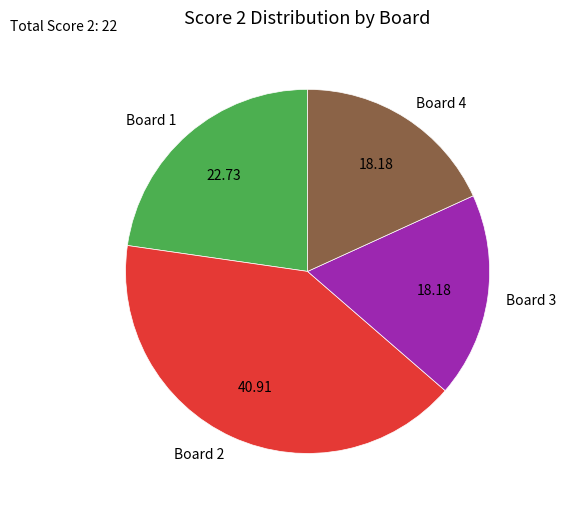

Do Board 3 and Board 1 together represent more than half of the pie?

No